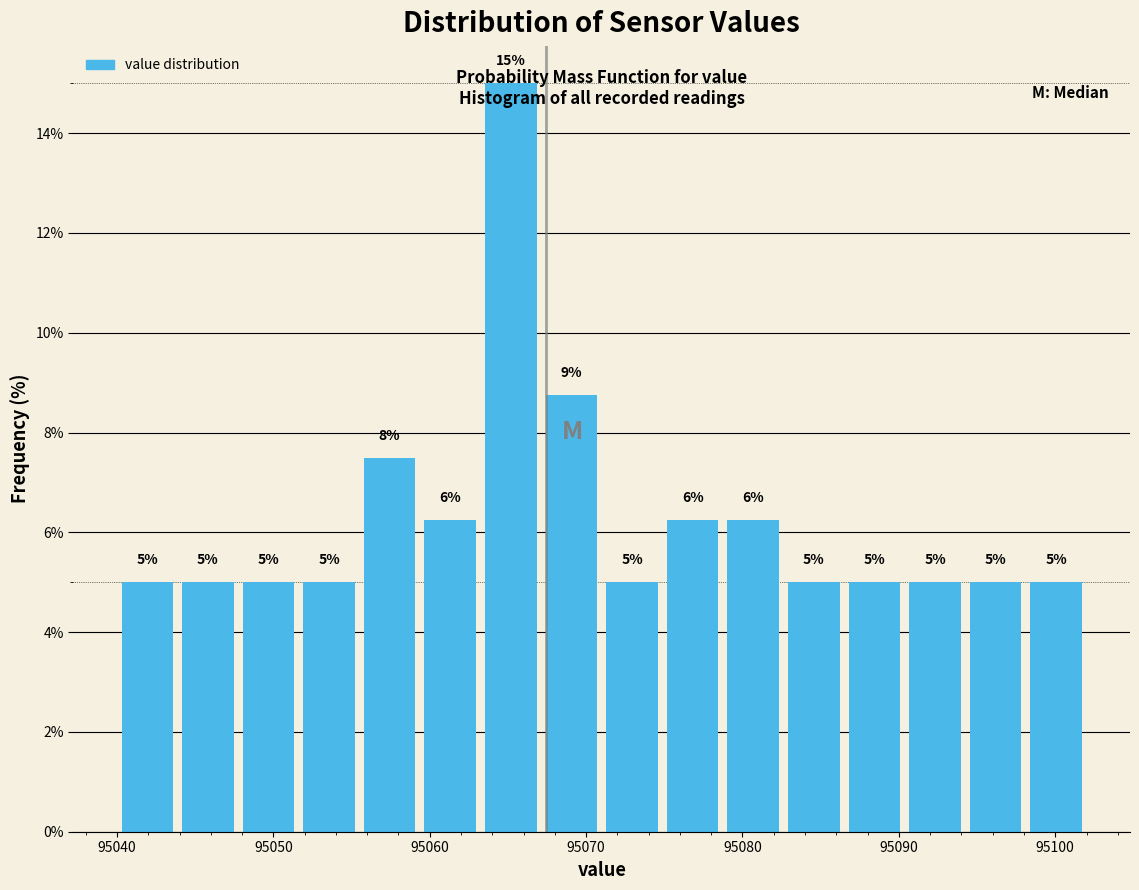

Read against the x-axis, roughly where is the centre of the tallest bar?

95065